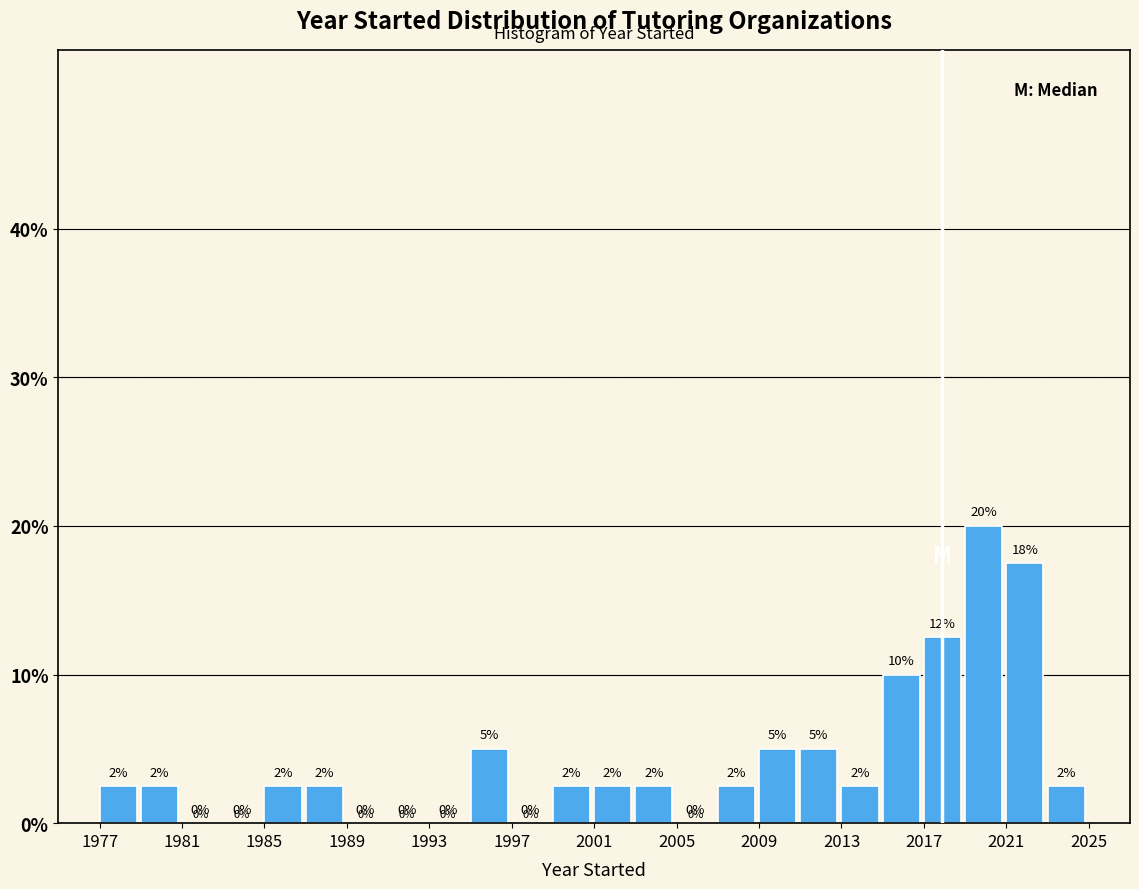

Which range on the x-axis has the tallest bar?

2019 to 2021